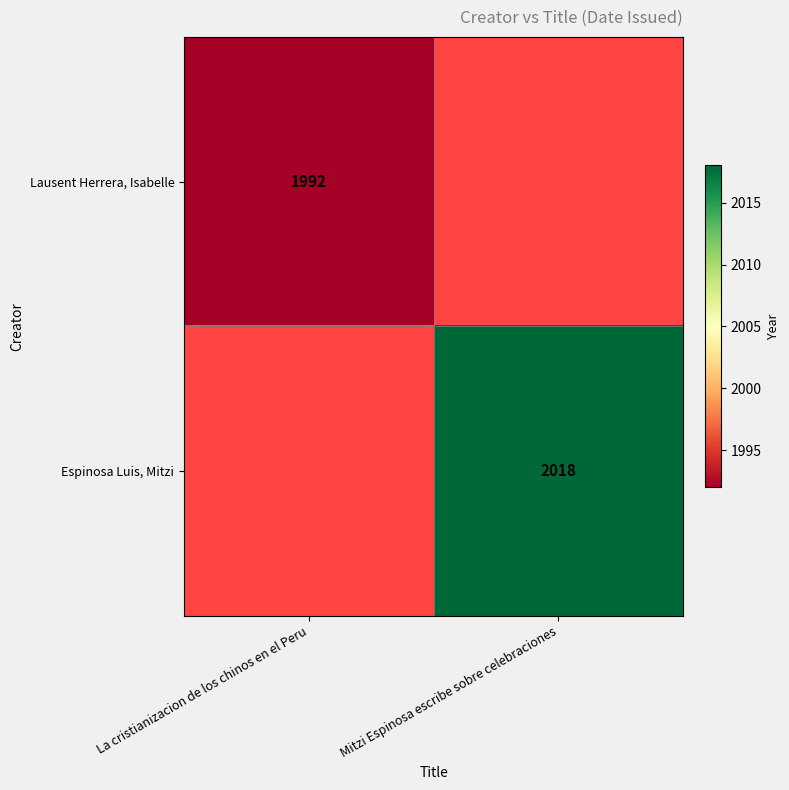

Is it true that Lausent Herrera, Isabelle equals 1992 at La cristianizacion de los chinos en el Peru?

True